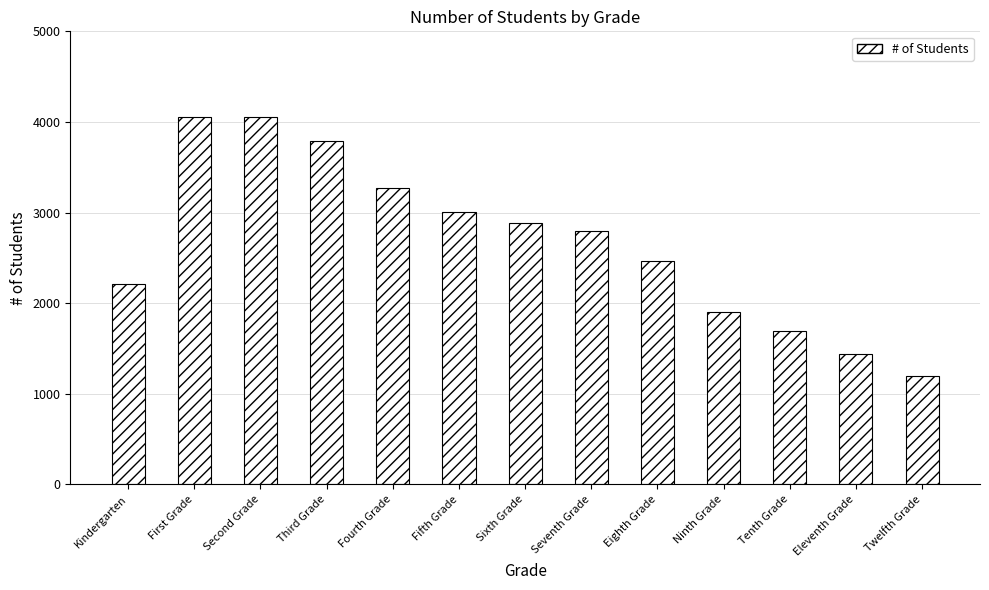

Between Kindergarten and Seventh Grade, which is larger?

Seventh Grade